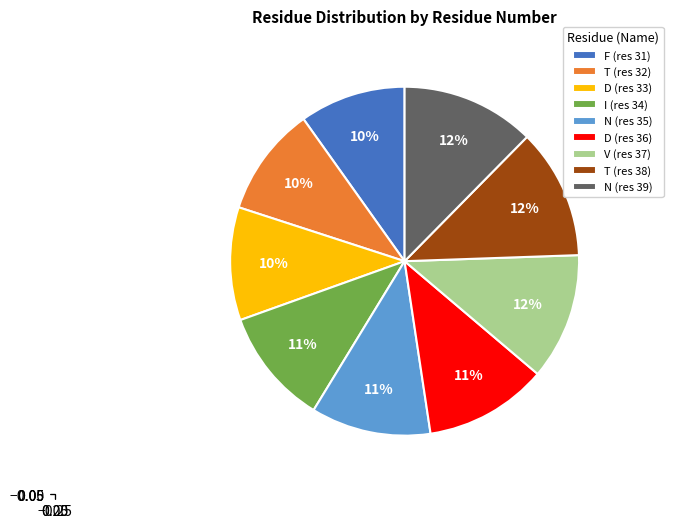

How many slices are in this pie chart?

9